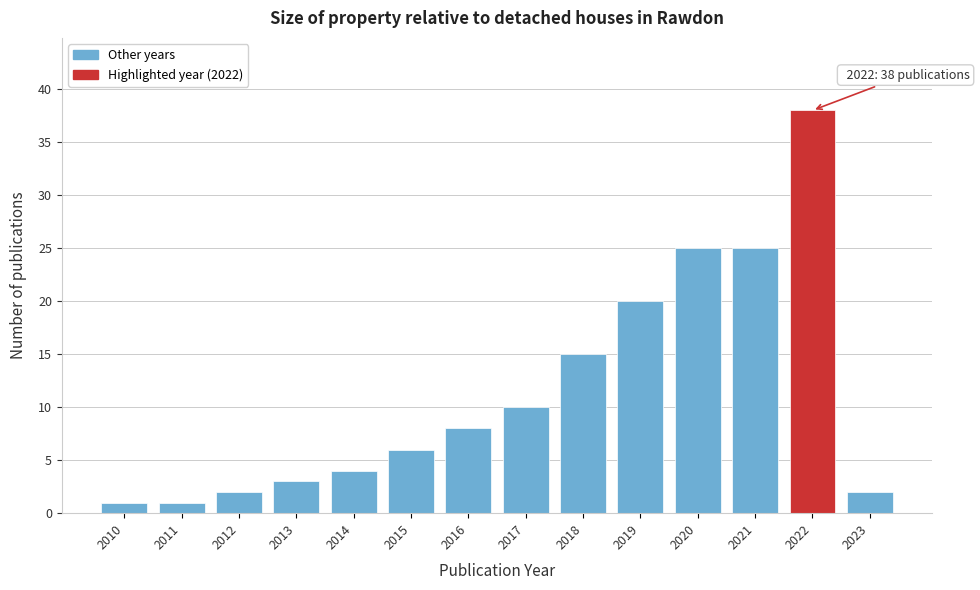

Reading left to right, list all the values displayed in this chart.

1	1	2	3	4	6	8	10	15	20	25	25	38	2